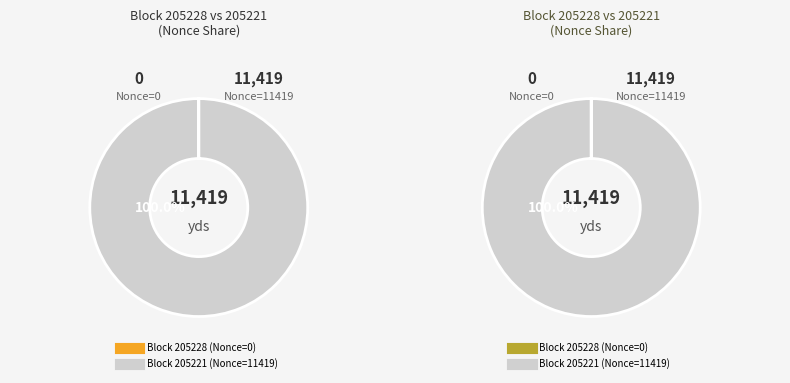

How many slices are in this pie chart?

2